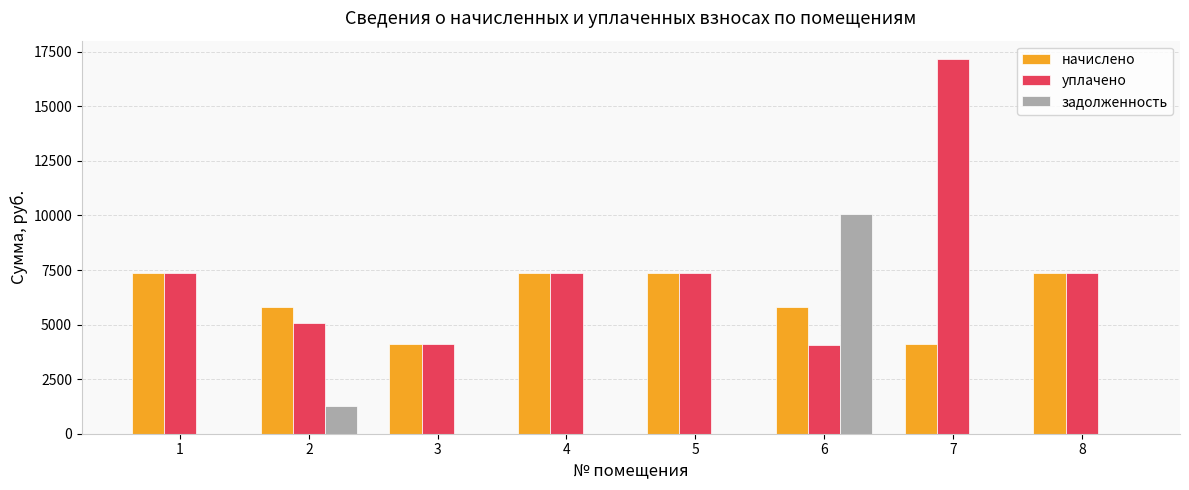

Which series has the largest total across all categories?

уплачено